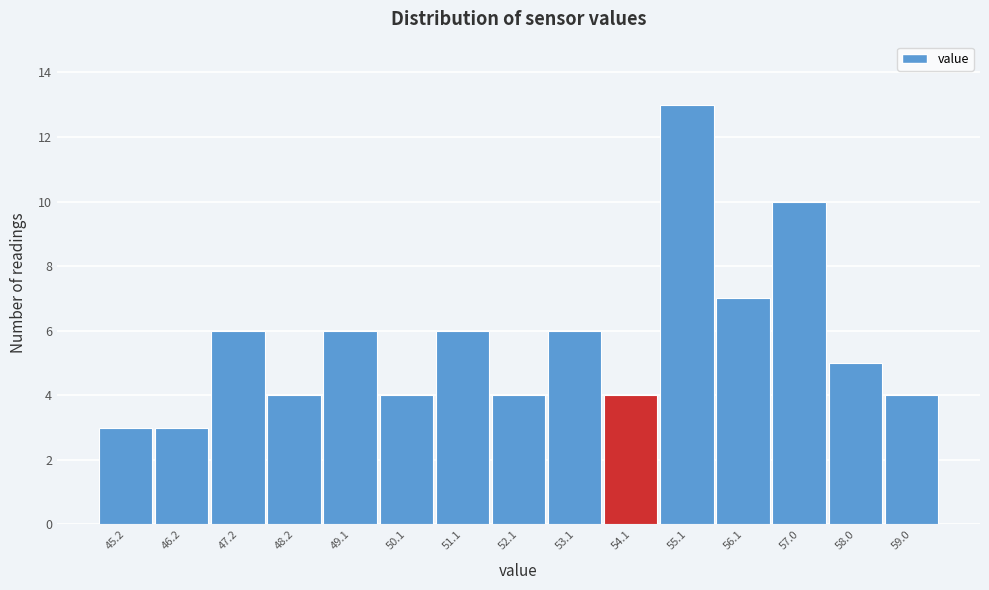

Reading left to right, extract all data points from this chart.

3	3	6	4	6	4	6	4	6	4	13	7	10	5	4